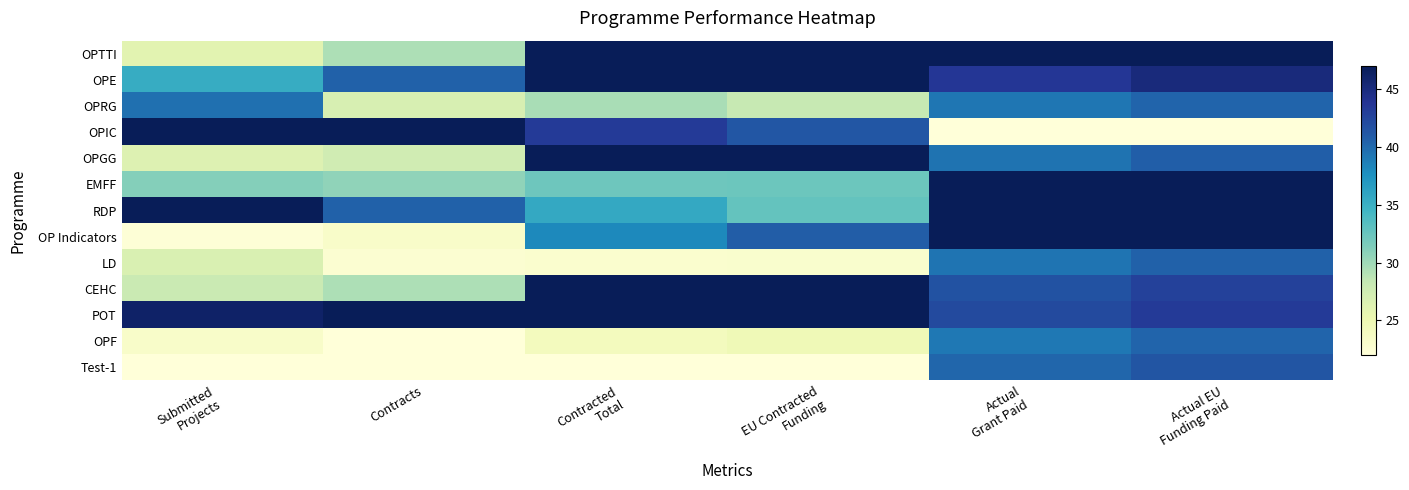

What is the minimum value shown in the chart?

22.0